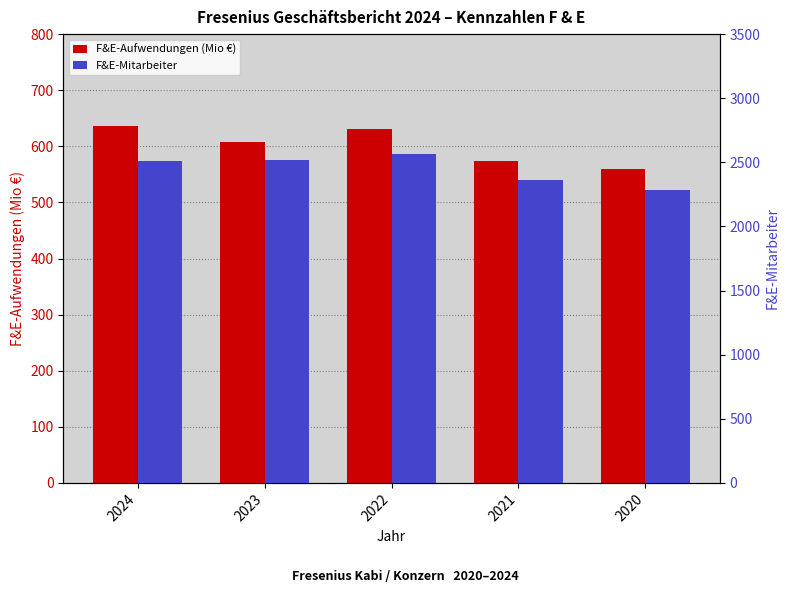

What is the difference between the F&E-Mitarbeiter values at 2023 and 2024?

12